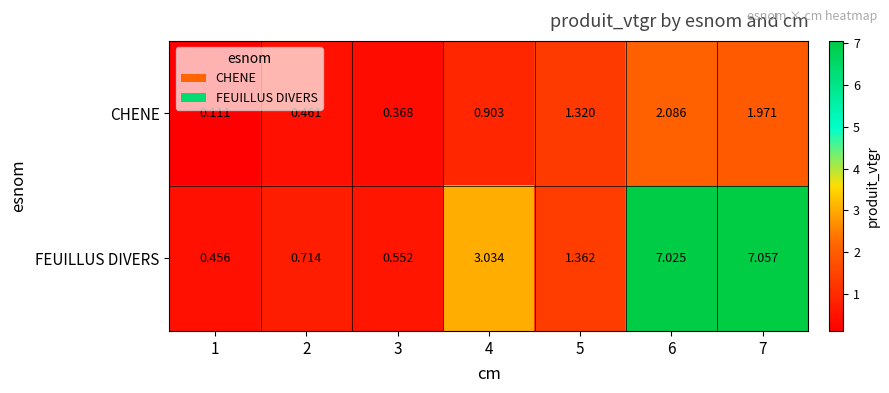

Which series has the largest total across all categories?

FEUILLUS DIVERS